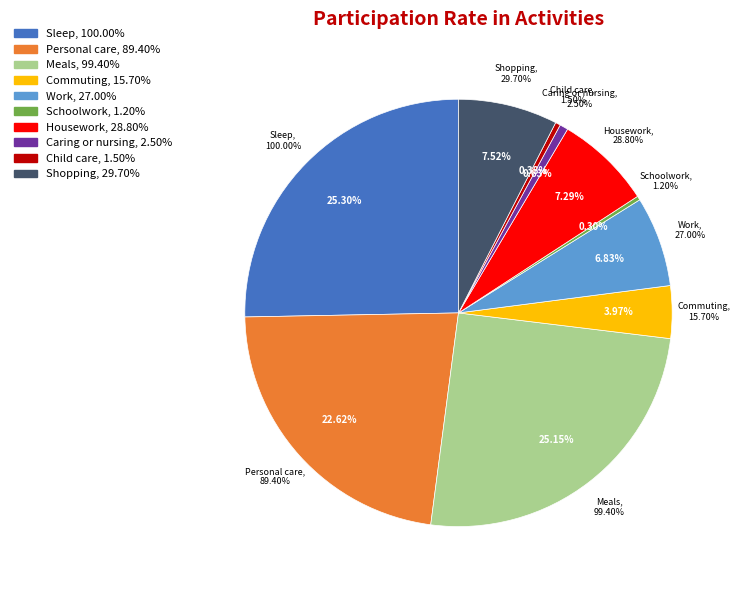

What percentage do Housework and Commuting together represent?

11.3%